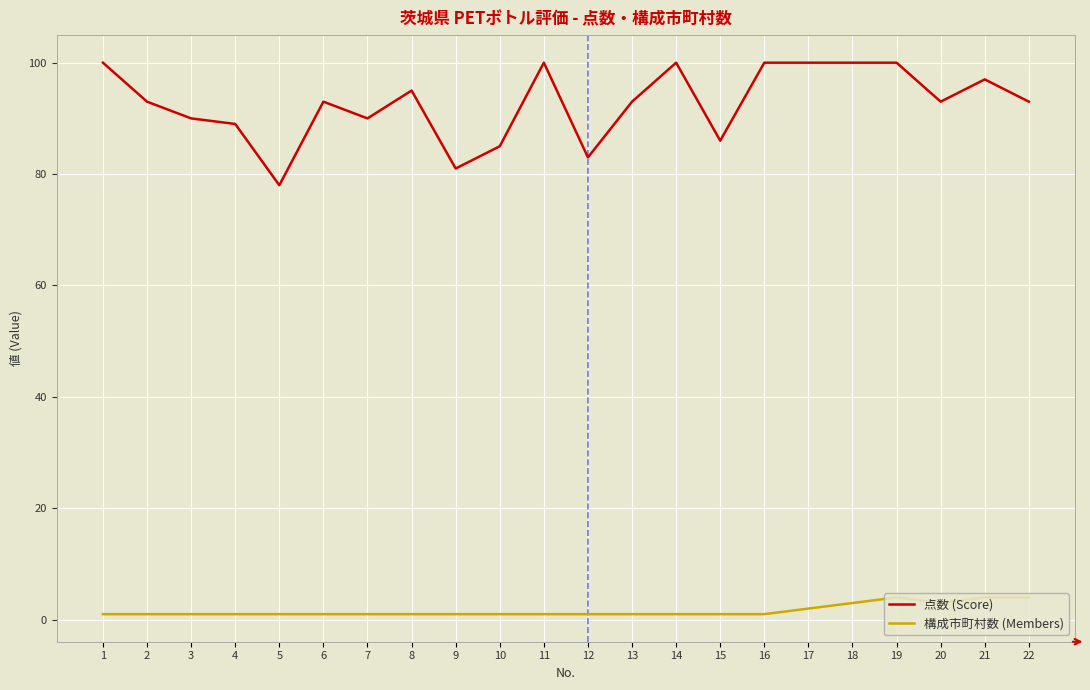

Is it true that 点数 (Score) equals 55 at 11?

False